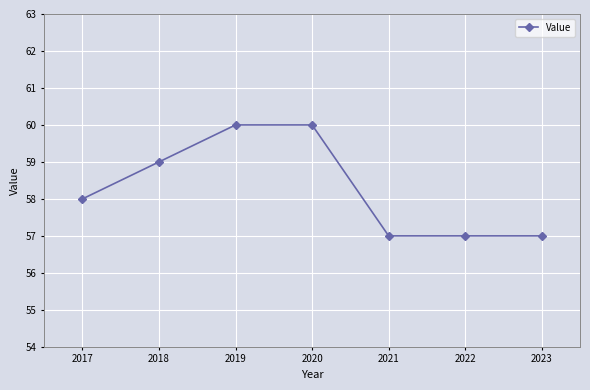

What is the value of the 3rd point from the left?

60